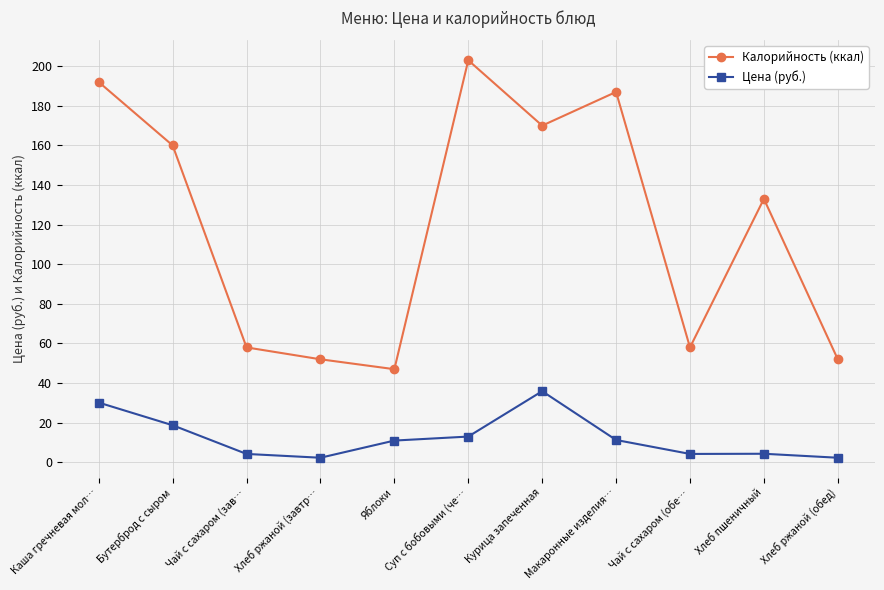

What is the approximate value of Калорийность (ккал) at Яблоки?

47.0